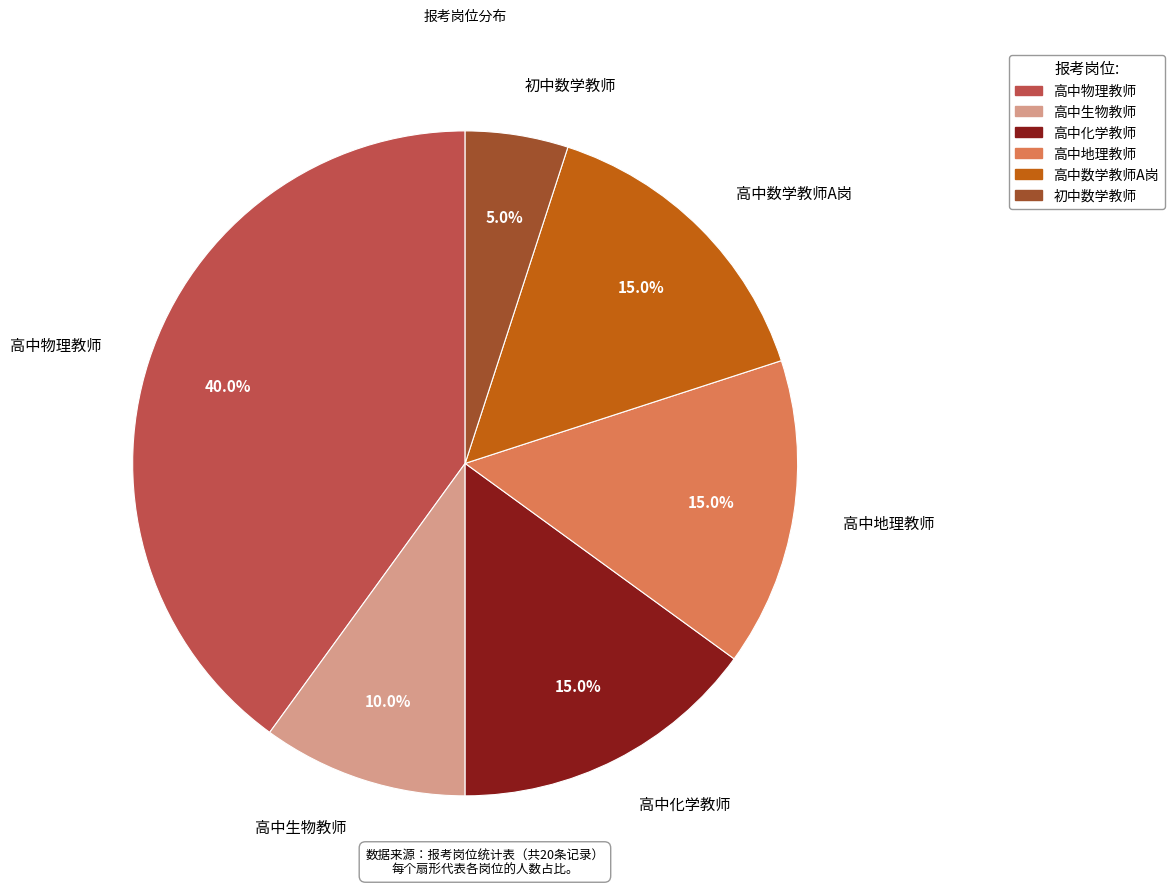

What is the largest slice in the pie chart?

高中物理教师